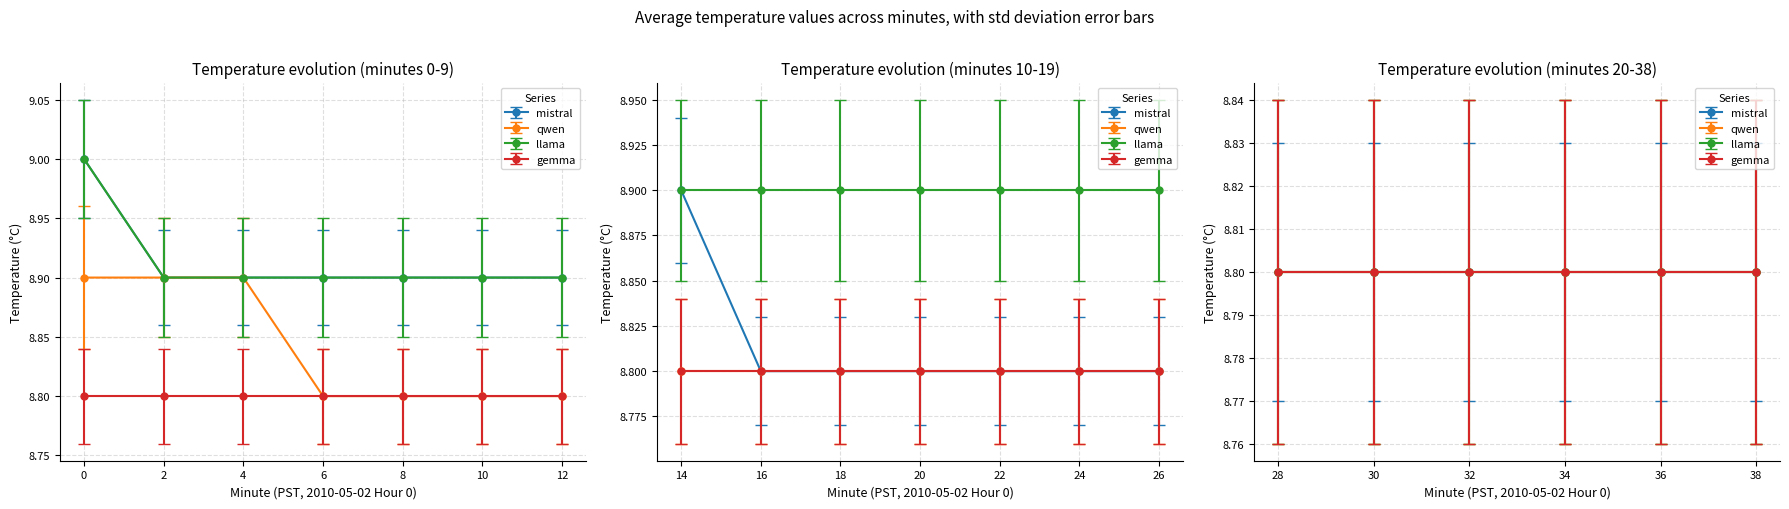

Is it true that Hour 0 (midnight) equals 11.5 at 17?

False